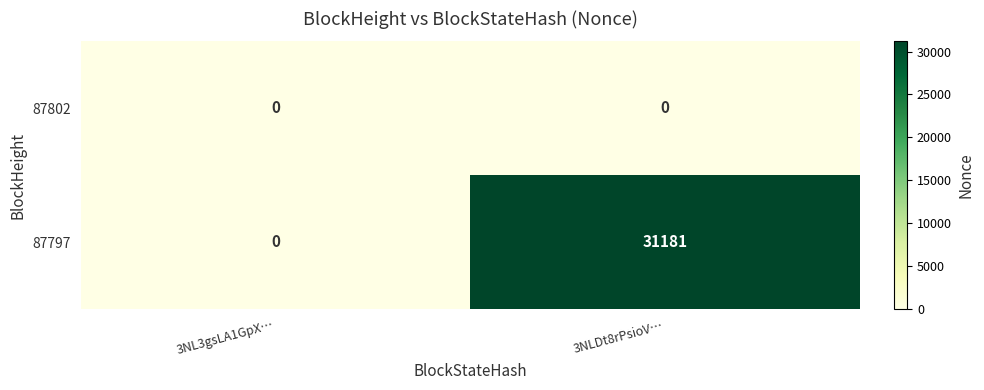

List the series in order of their overall mean, highest first.

87797, 87802